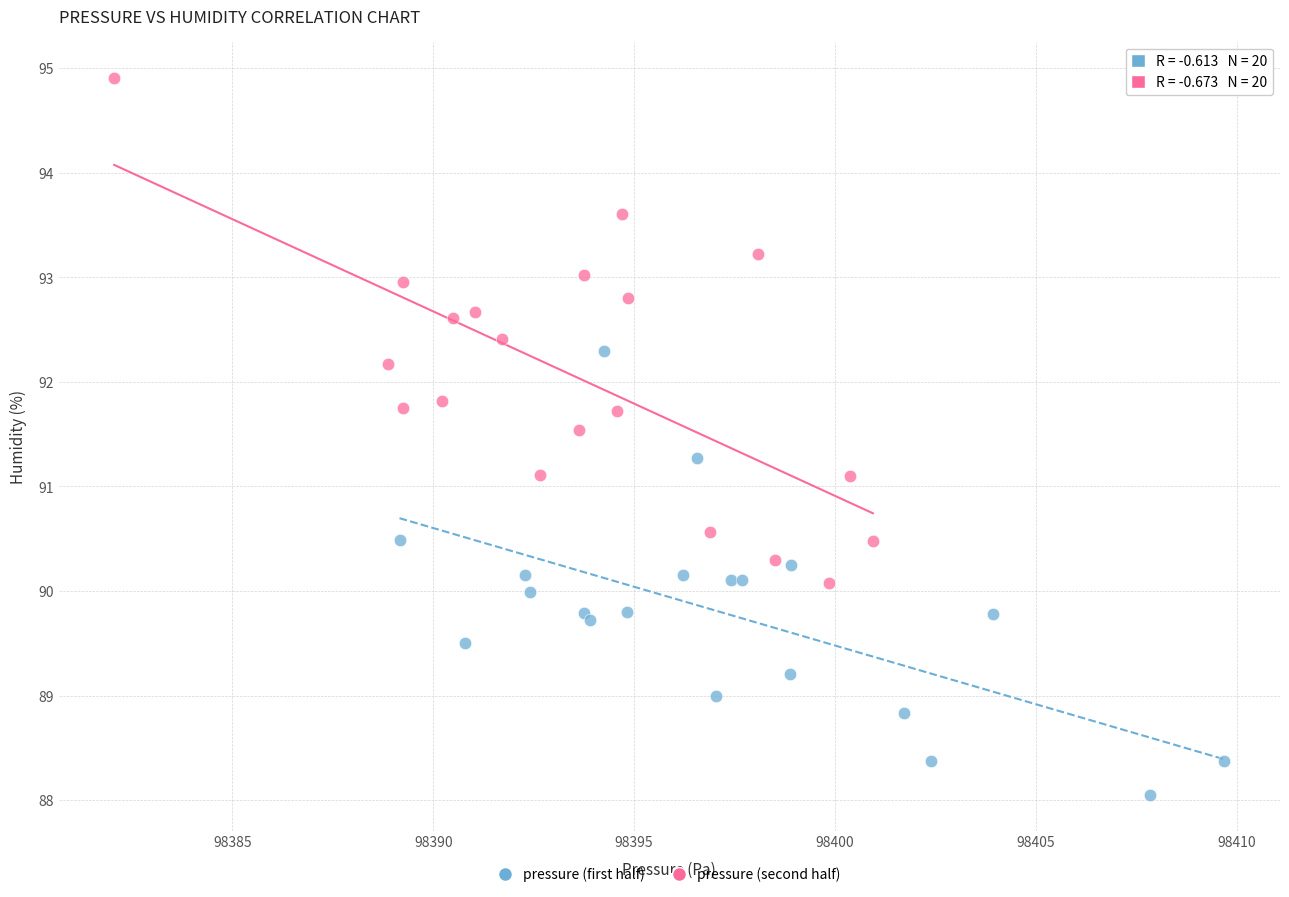

Which series has the widest spread of Y values?

pressure (second half)